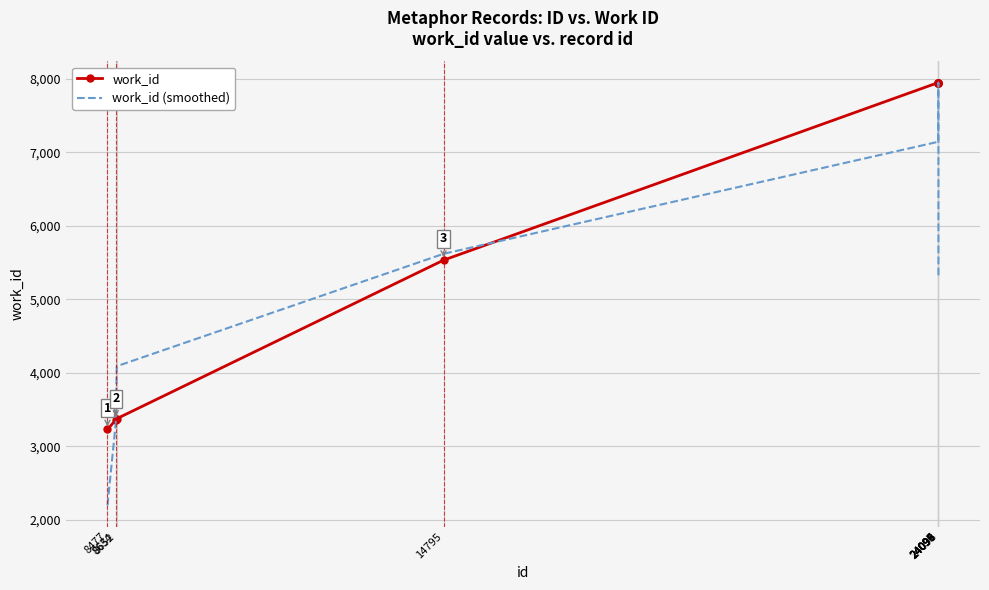

What is the maximum value shown in the chart?

7946.0